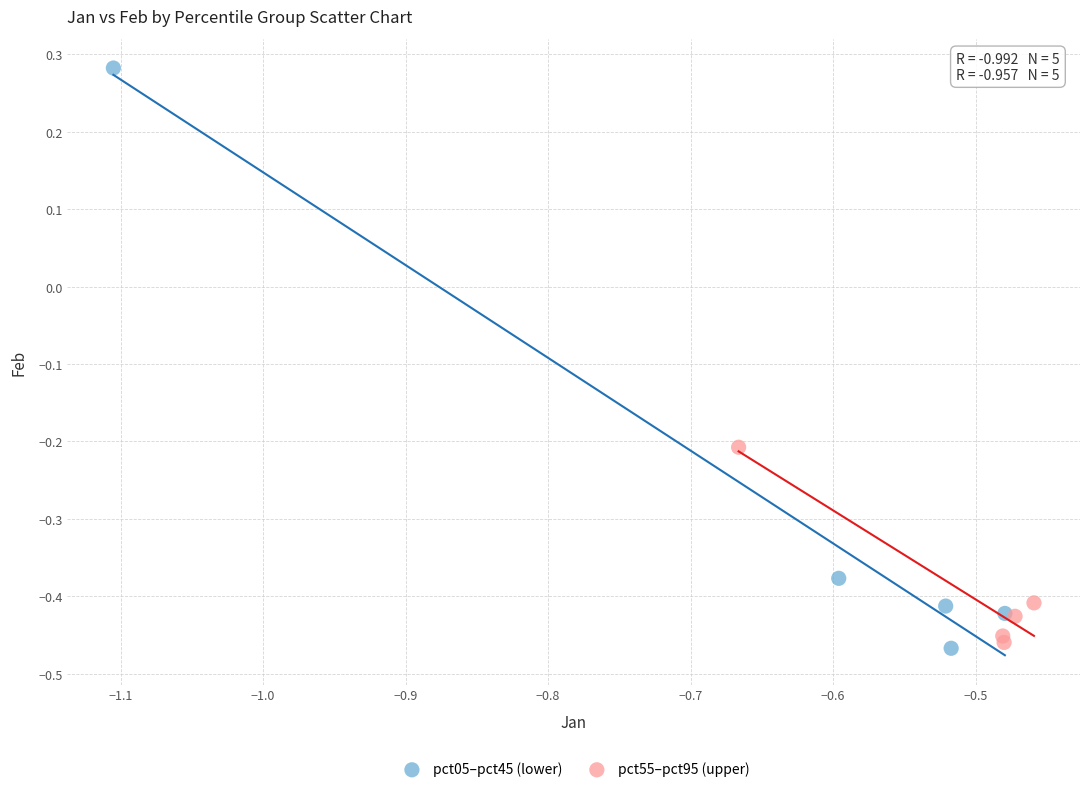

What are all the series names shown in the legend?

pct05–pct45 (lower), pct55–pct95 (upper)